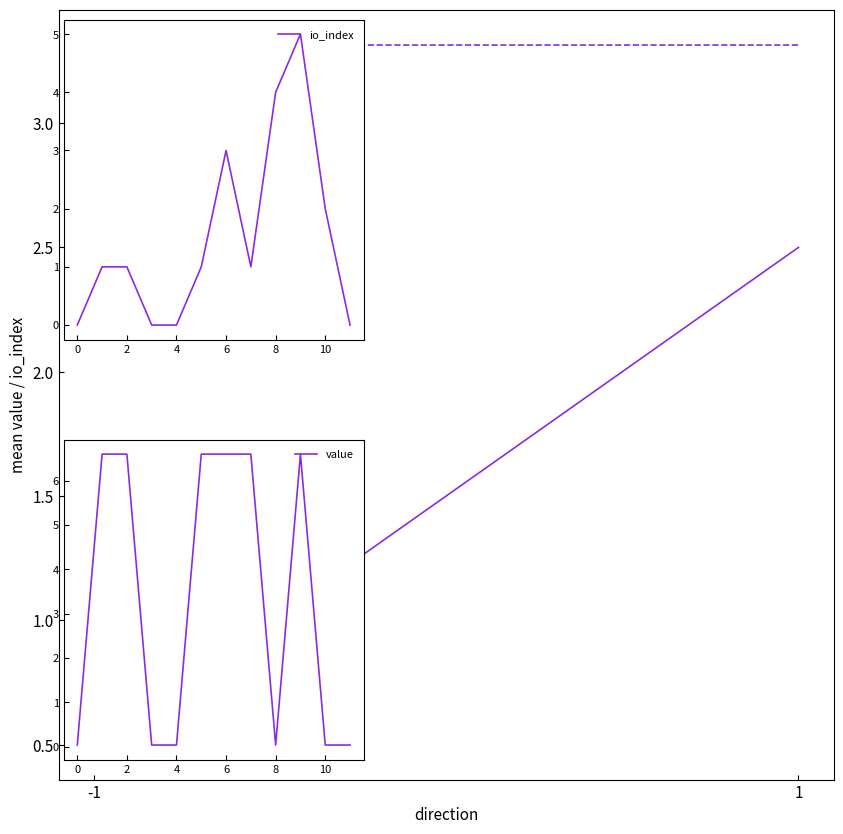

How many interior local peaks does the io_index series have?

2